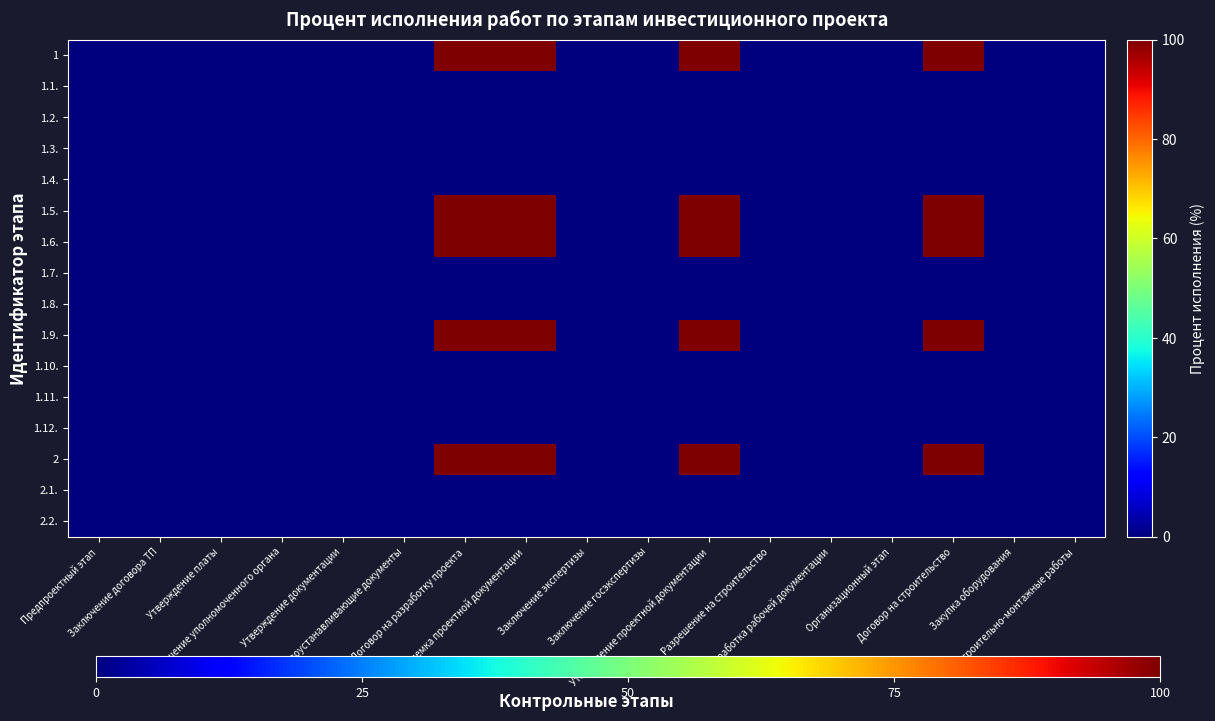

What is the difference between the highest and lowest values at Приемка проектной документации?

100